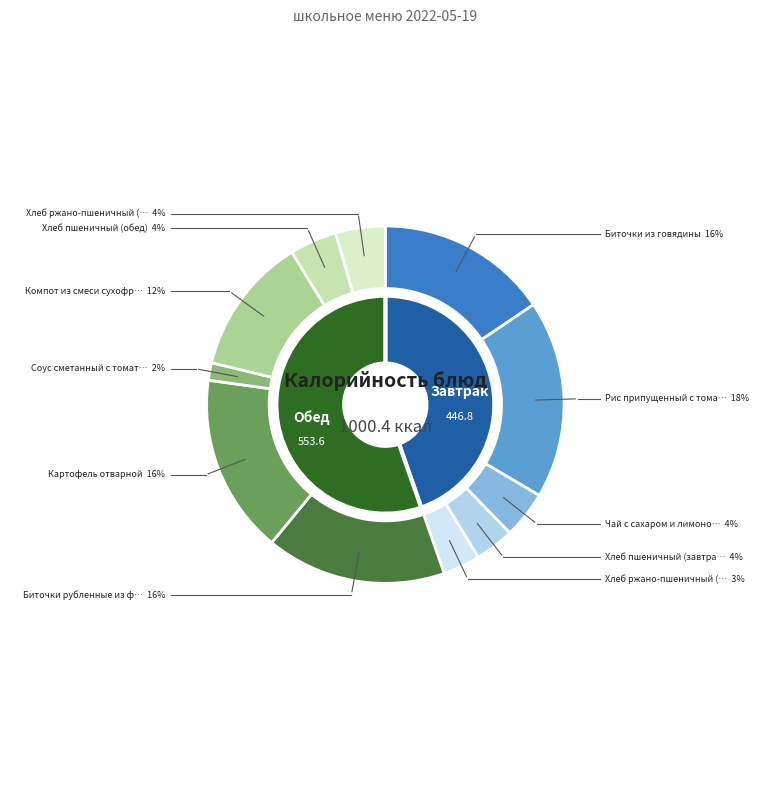

True or false: Хлеб пшеничный (обед) accounts for 1% of the total.

False